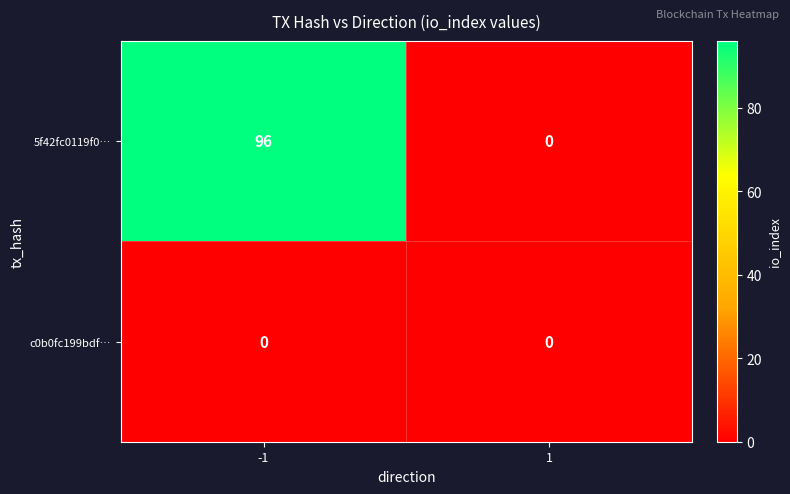

What is the maximum value shown in the chart?

96